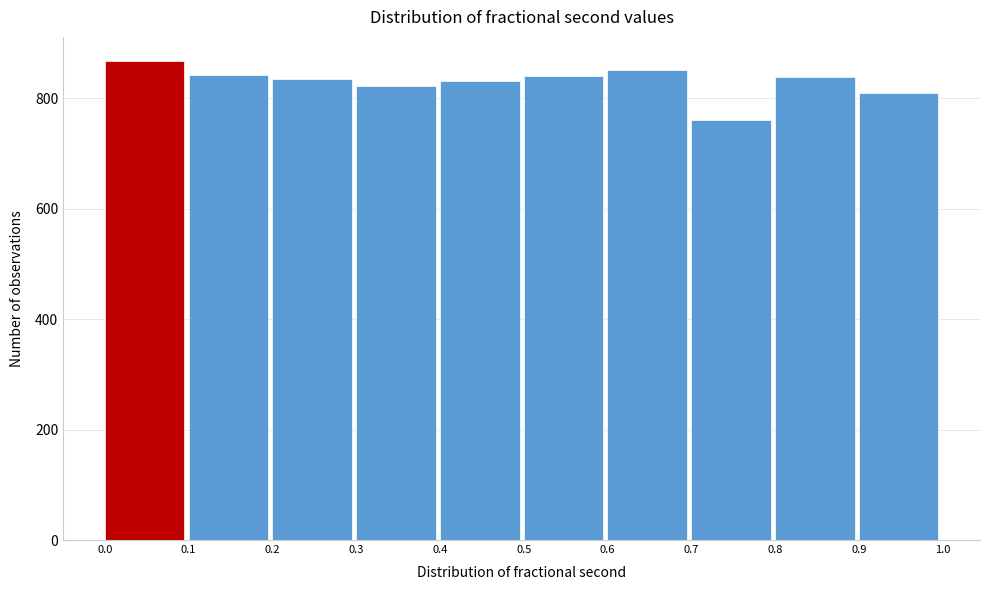

Reading left to right, list every bar in this chart as the range it spans on the x-axis followed by its height. The values are not printed on the chart, so give them approximately, as read against the axis.

0.0 to 0.1: 860
0.1 to 0.2: 840
0.2 to 0.3: 840
0.3 to 0.4: 820
0.4 to 0.5: 840
0.5 to 0.6: 840
0.6 to 0.7: 860
0.7 to 0.8: 760
0.8 to 0.9: 840
0.9 to 1.0: 820